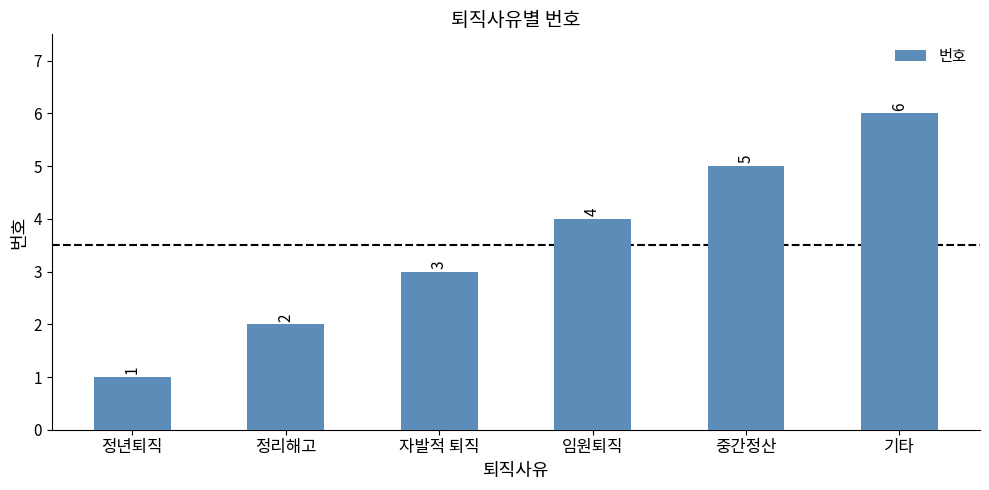

What is the value of the 6th bar from the left?

6